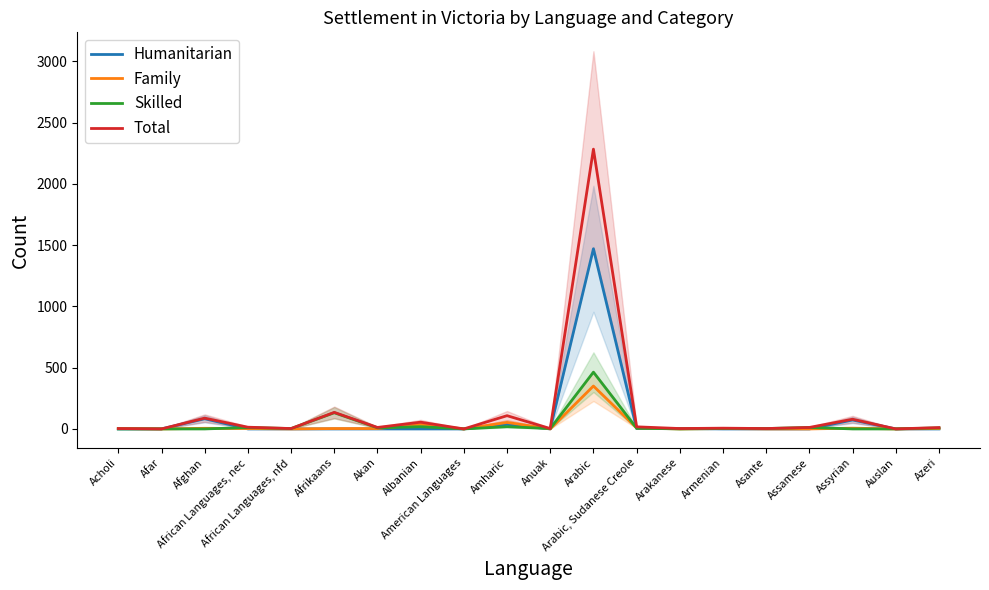

The Family series shows 0 at Arakanese. True or false?

True